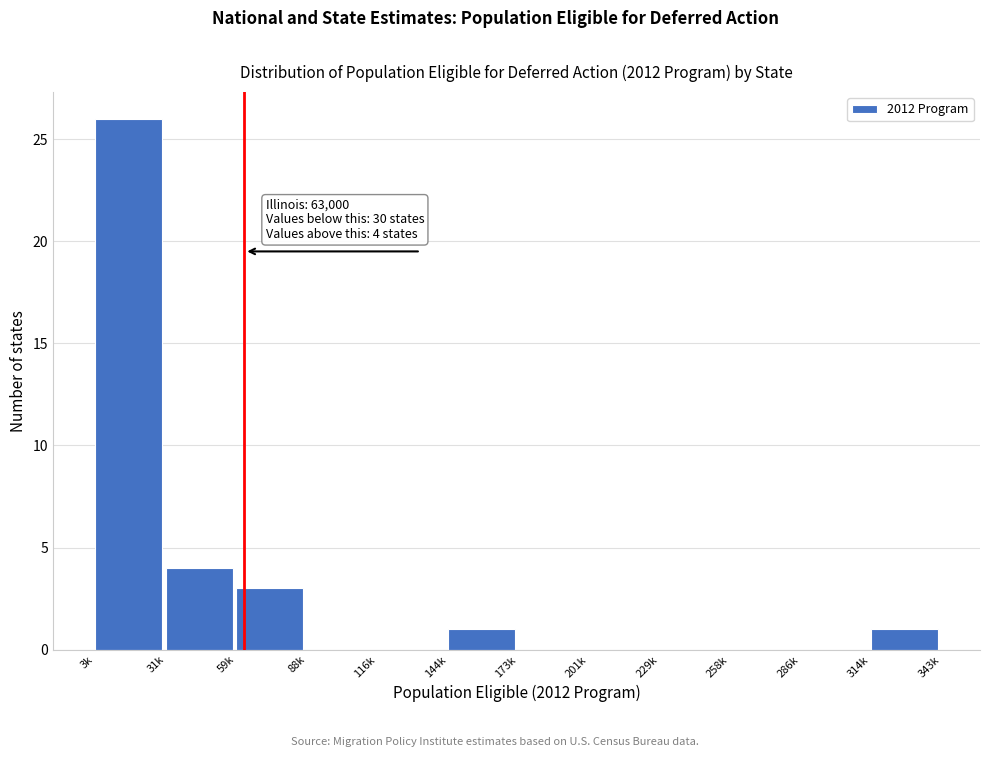

Reading right to left, what are all the values shown in this chart?

314k=1	286k=0	258k=0	229k=0	201k=0	173k=0	144k=1	116k=0	88k=0	59k=3	31k=4	3k=26